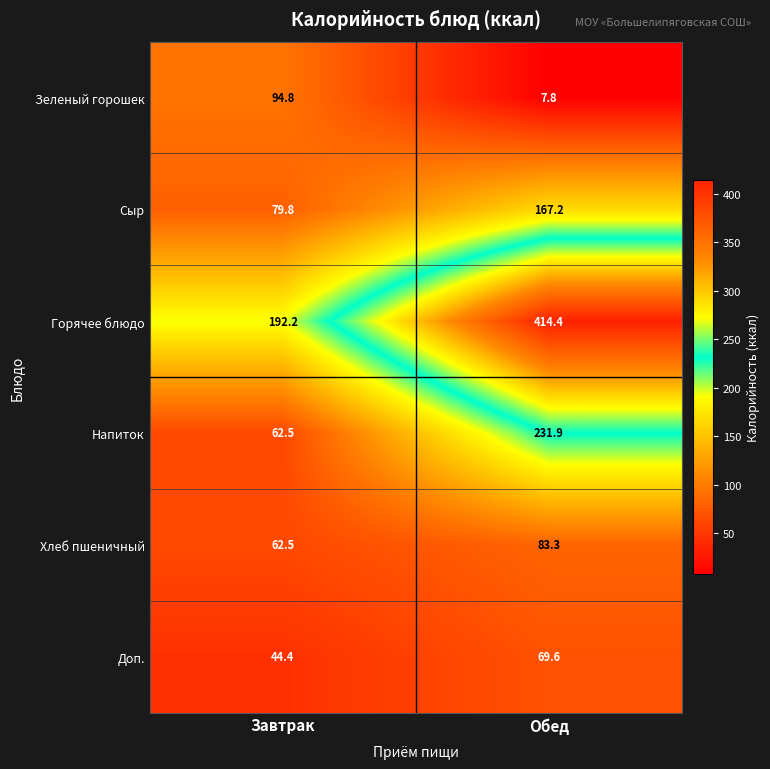

What is the approximate value of Сыр at Завтрак?

79.8